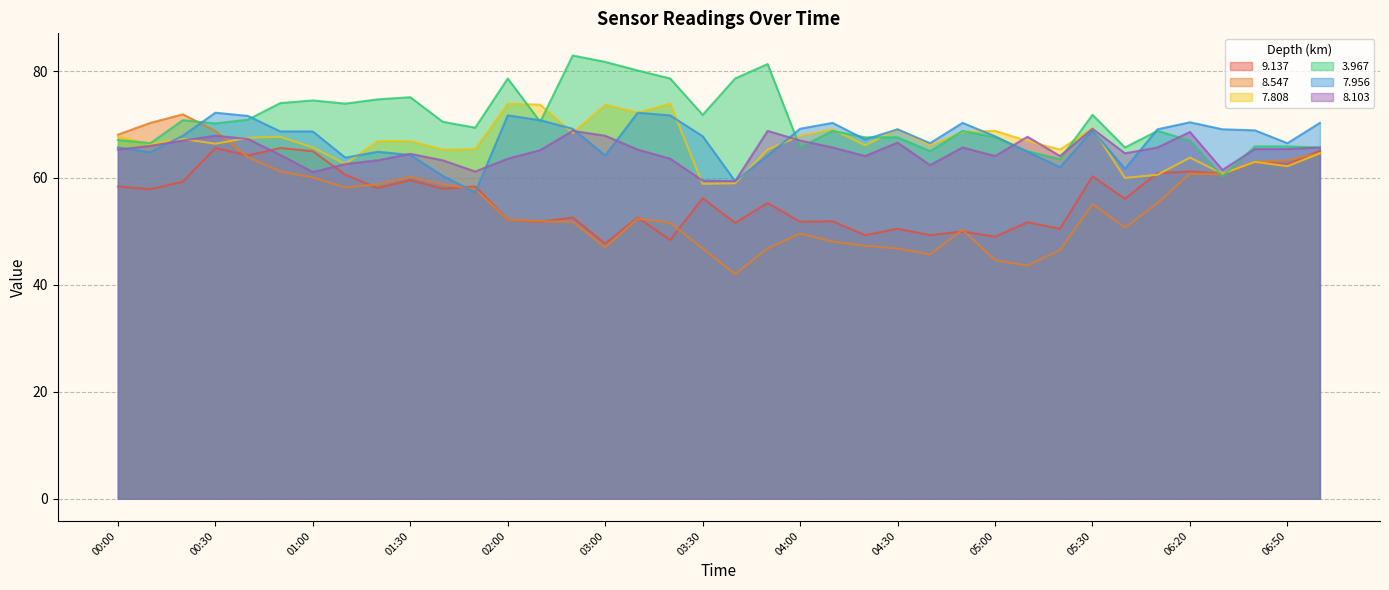

The   8.547 series shows 60.2 at 01:30. True or false?

True